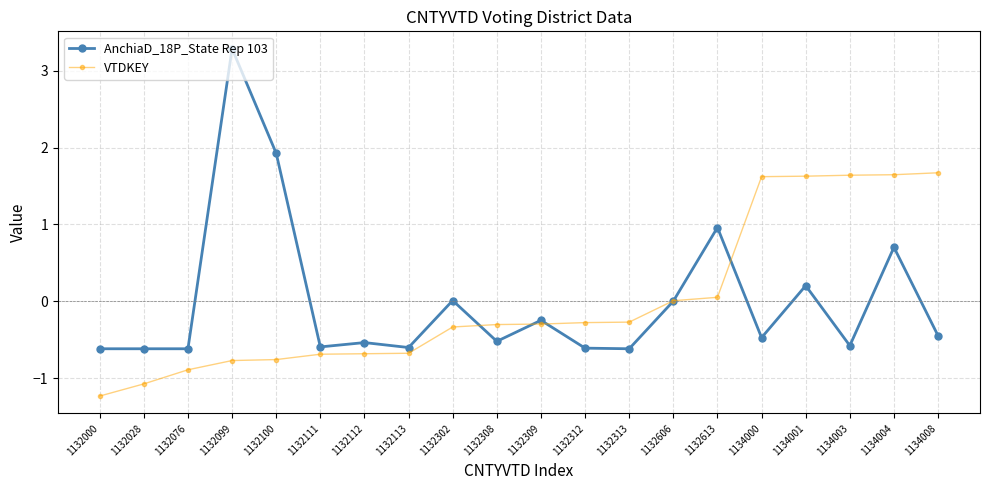

Count the number of data series in this chart.

2